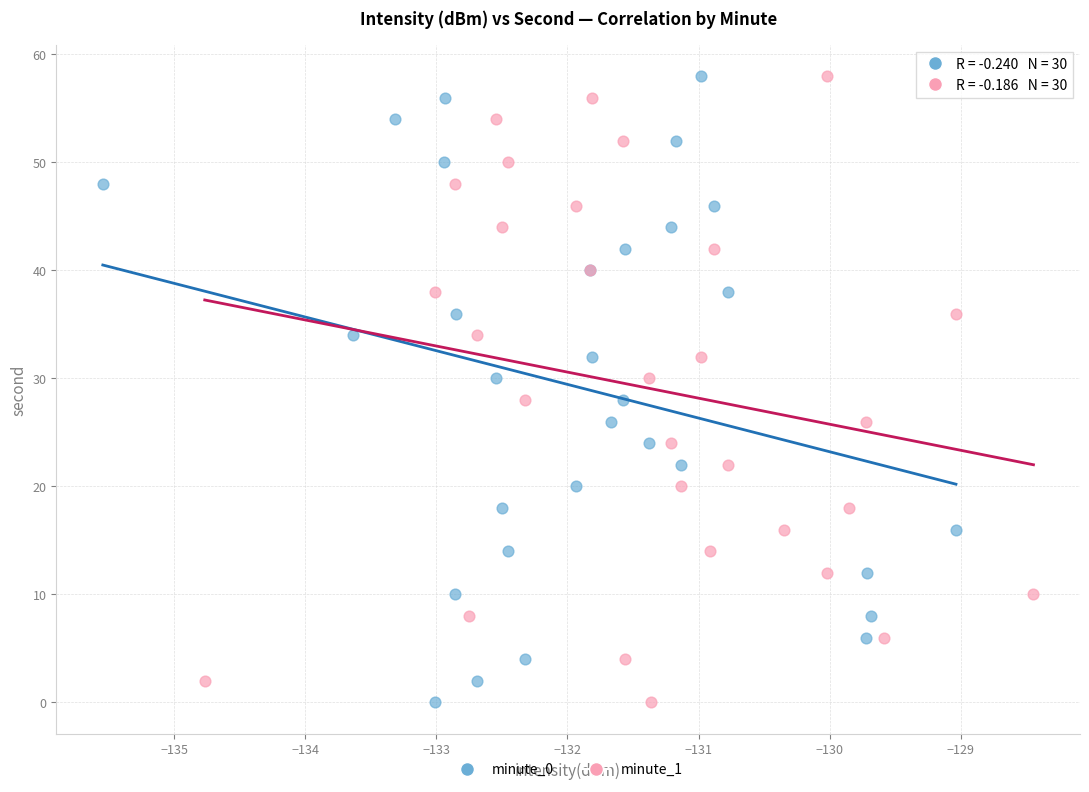

What are all the series names shown in the legend?

minute_0, minute_1